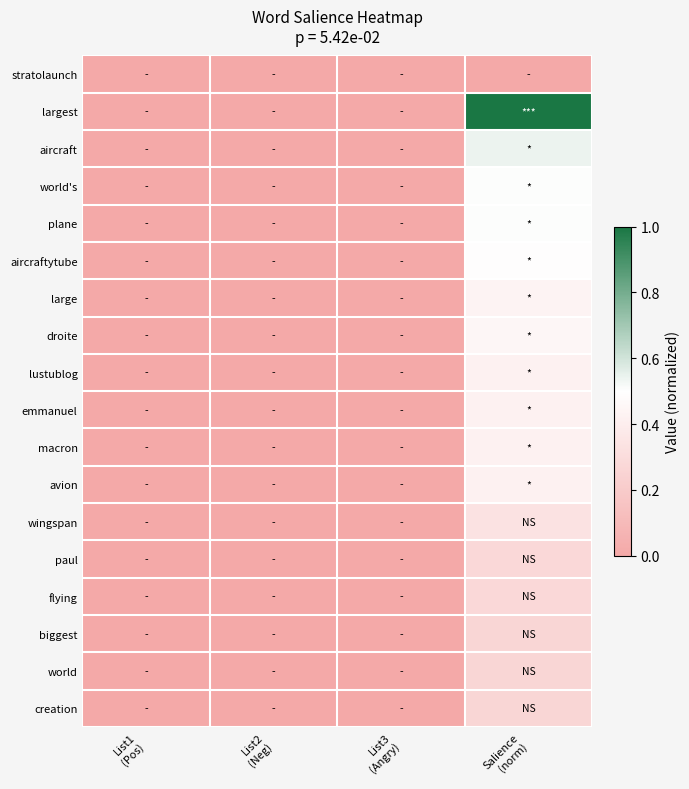

Rank the series at List1 (Pos) from highest to lowest value.

stratolaunch, largest, aircraft, world's, plane, aircraftytube, large, droite, lustublog, emmanuel, macron, avion, wingspan, paul, flying, biggest, world, creation